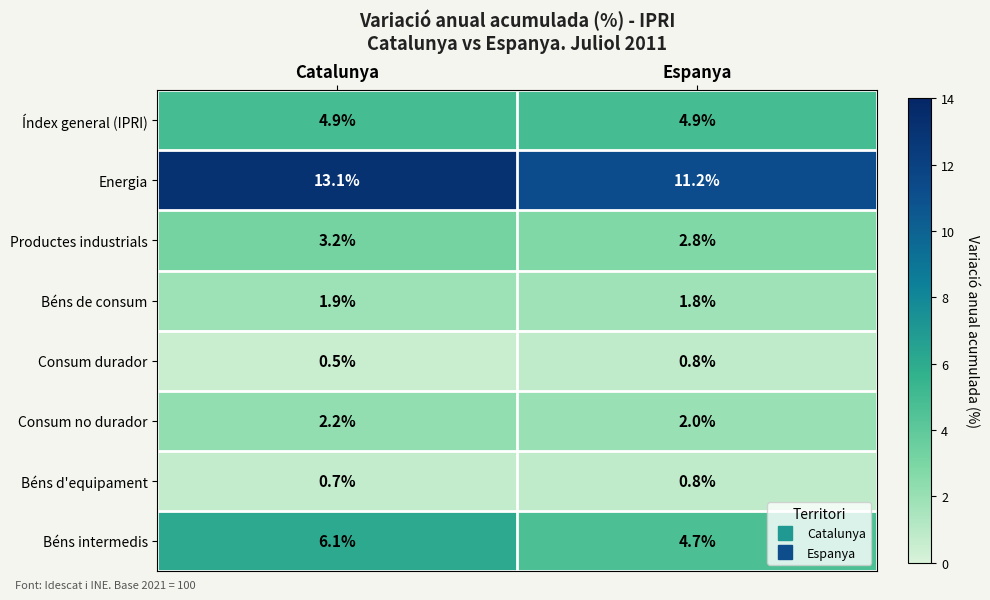

Reading left to right, transcribe all the data shown in this chart.

Índex general (IPRI): Catalunya=4.9	Espanya=4.9
Energia: Catalunya=13.1	Espanya=11.2
Productes industrials: Catalunya=3.2	Espanya=2.8
Béns de consum: Catalunya=1.9	Espanya=1.8
Consum durador: Catalunya=0.5	Espanya=0.8
Consum no durador: Catalunya=2.2	Espanya=2.0
Béns d'equipament: Catalunya=0.7	Espanya=0.8
Béns intermedis: Catalunya=6.1	Espanya=4.7